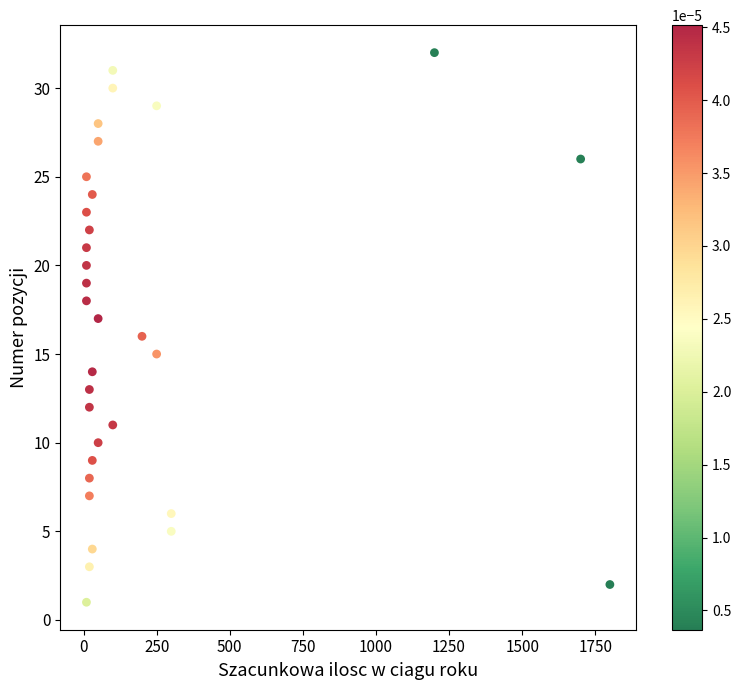

What is the range of Y values (max minus min)?

31